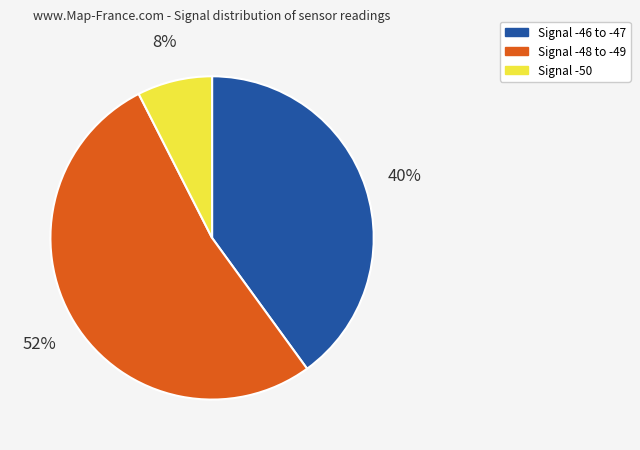

How many segments does this pie chart have?

3